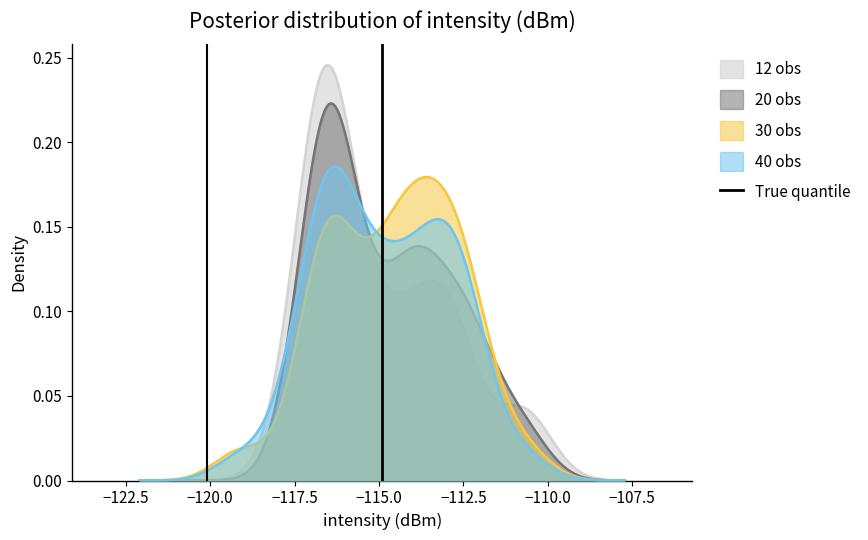

Count the number of categories in the chart.

2